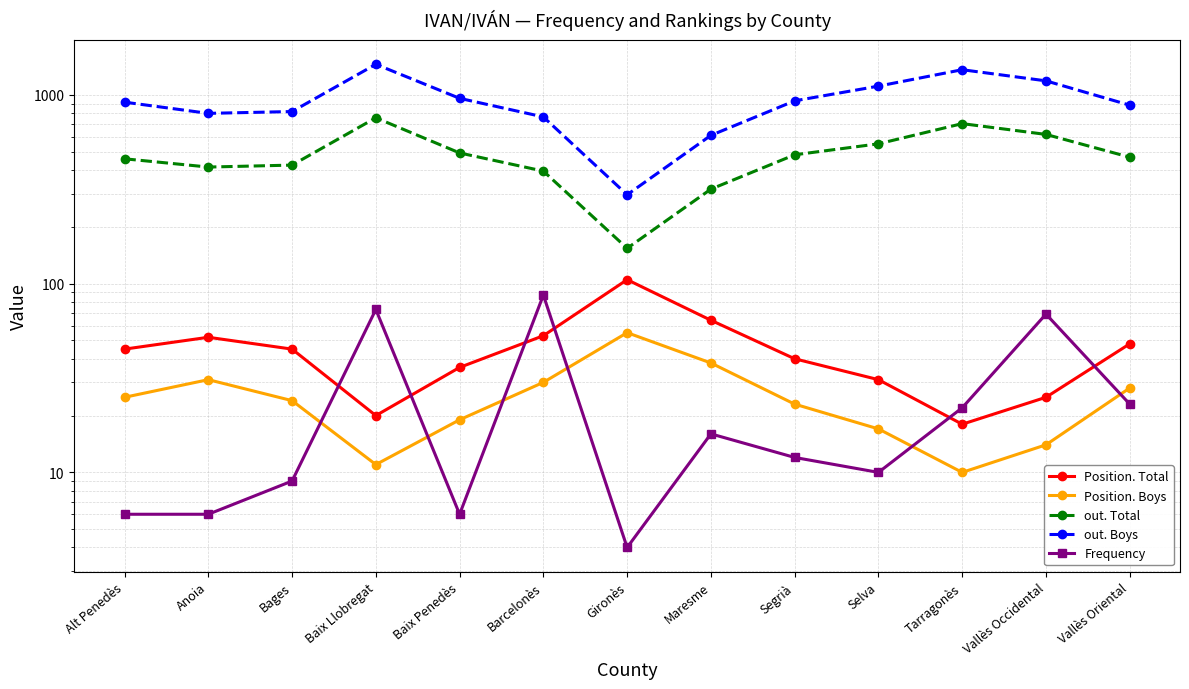

In Position. Boys, how many points are higher than both neighbors (excluding endpoints)?

2